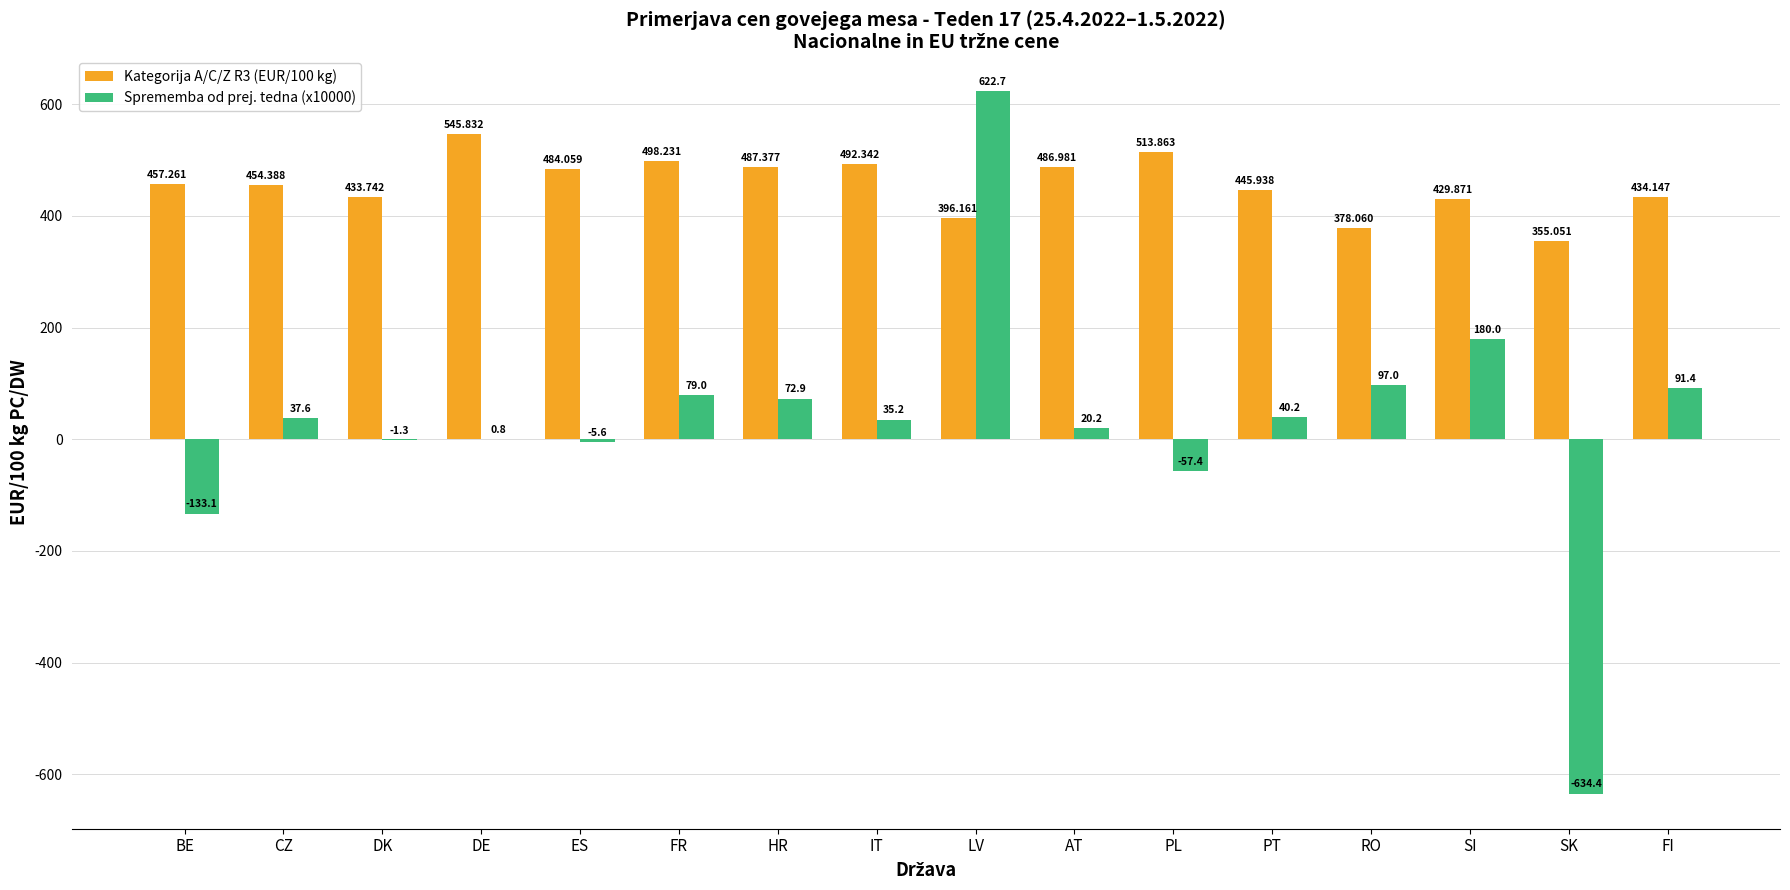

Are the bars grouped side by side (vs. stacked)?

Yes